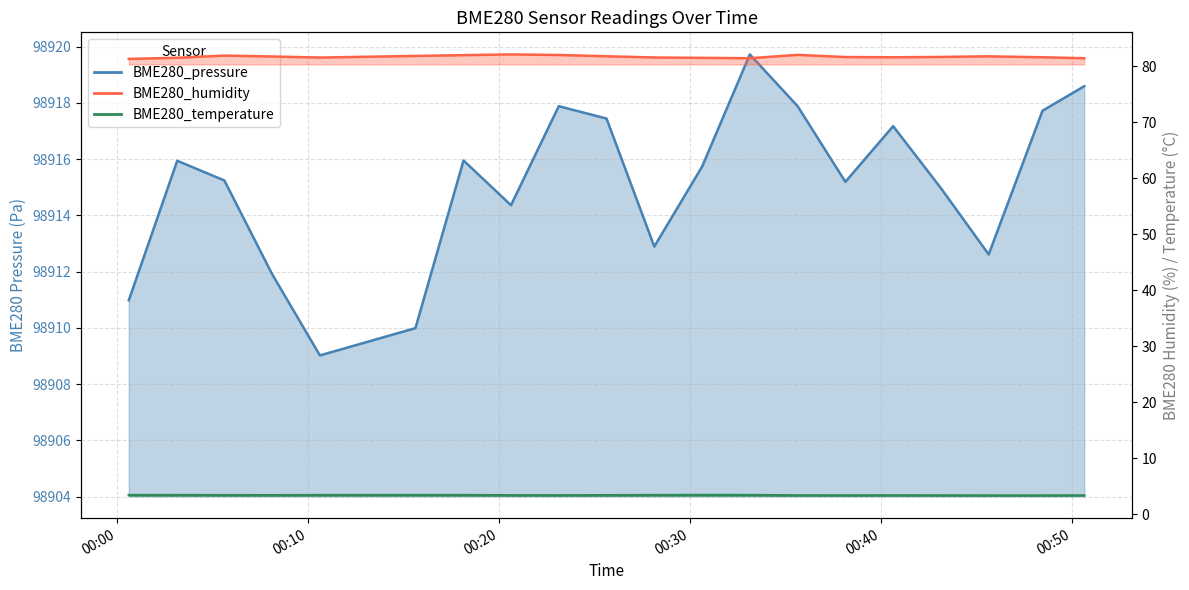

At 2020/11/29 00:20:38, list the series in order from largest to smallest.

BME280_pressure, BME280_humidity, BME280_temperature